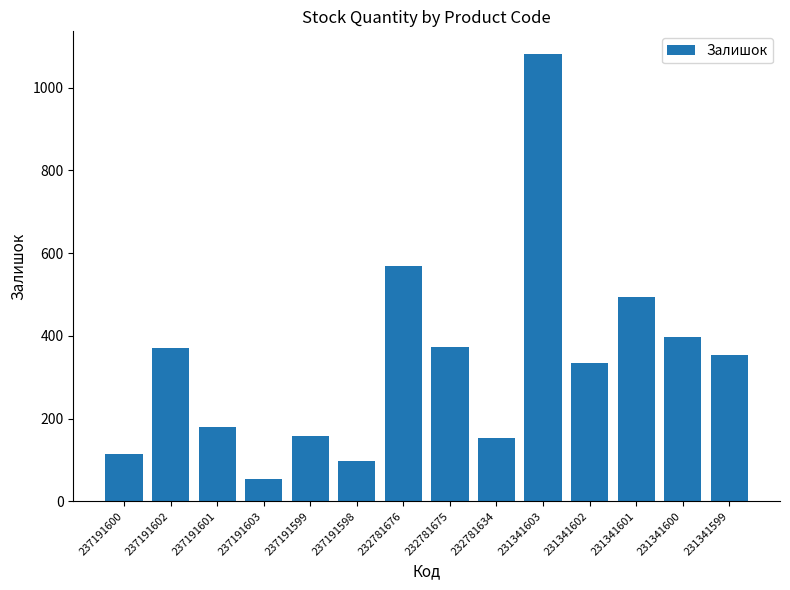

Count the number of data series in this chart.

1